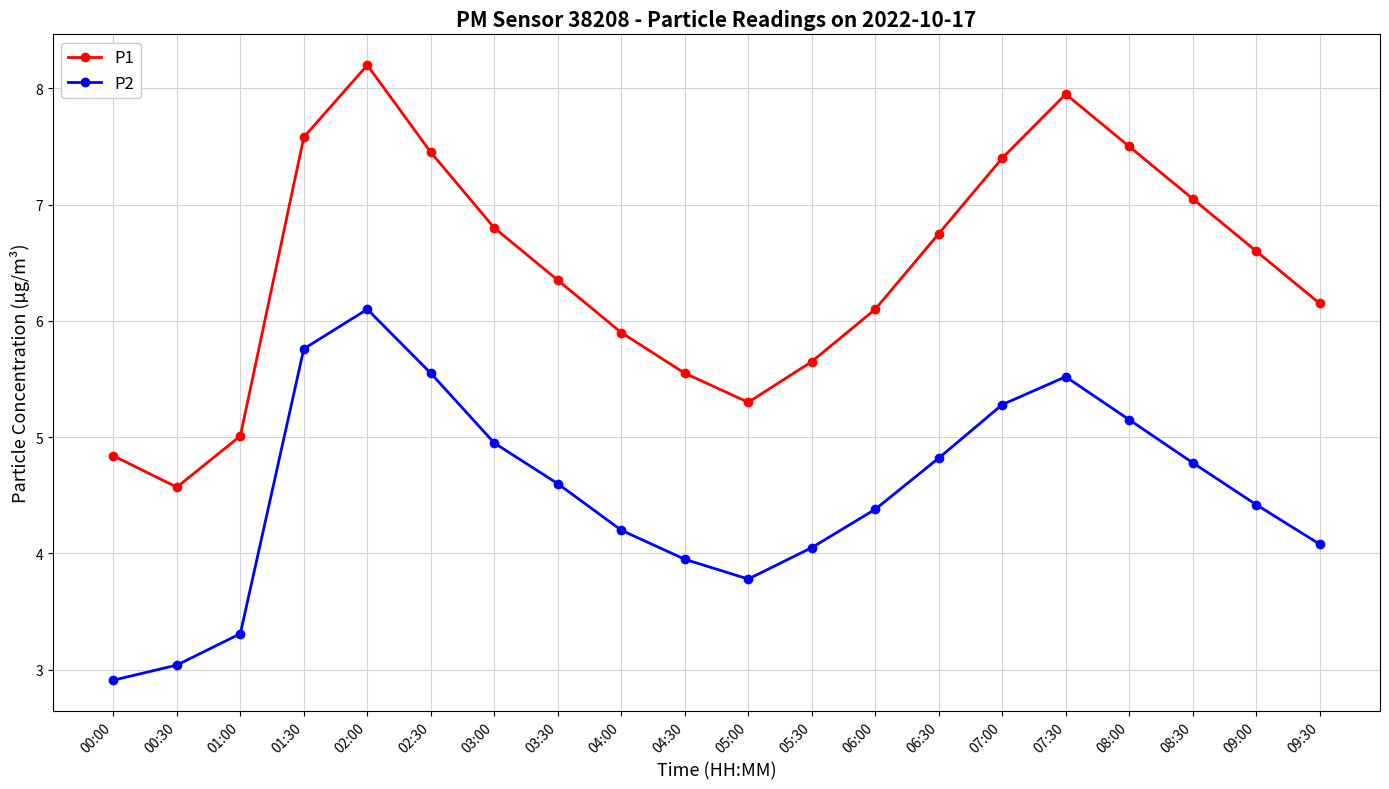

Where is the first local minimum for P1?

00:30